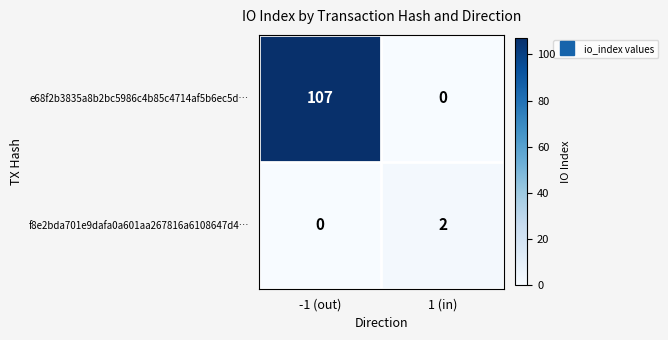

How many categories are shown in the chart?

2